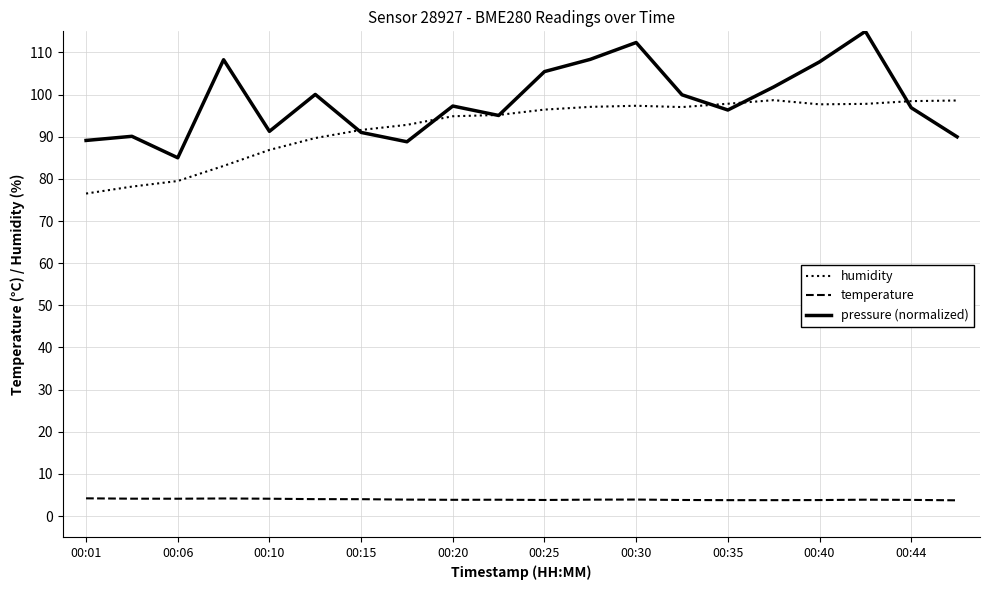

Which series has the largest total across all categories?

pressure (normalized)